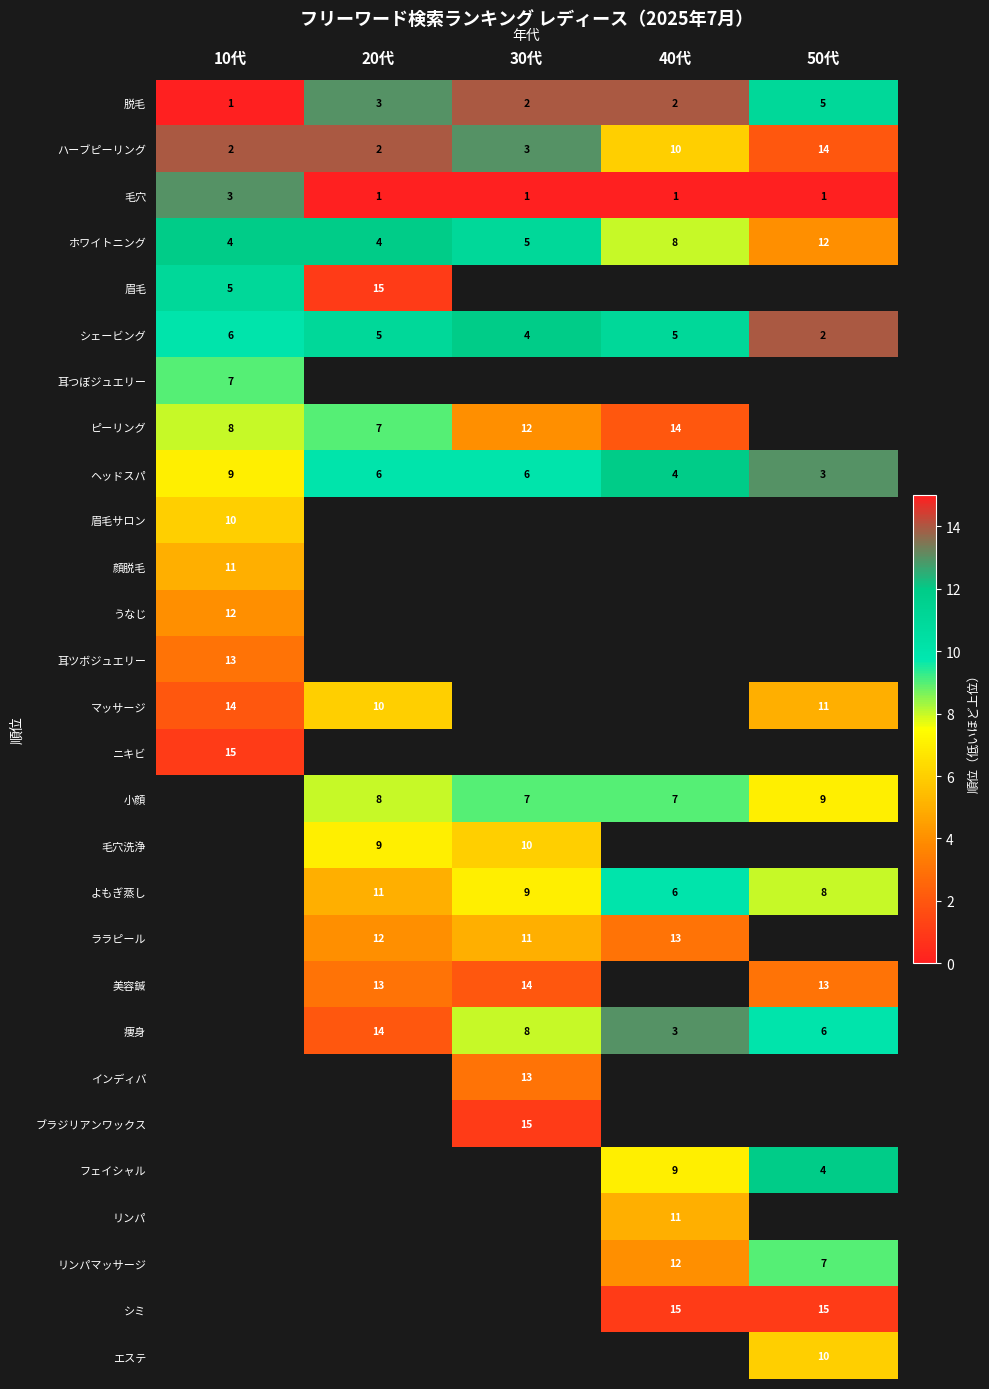

At how many categories does at least one series exceed 1?

5